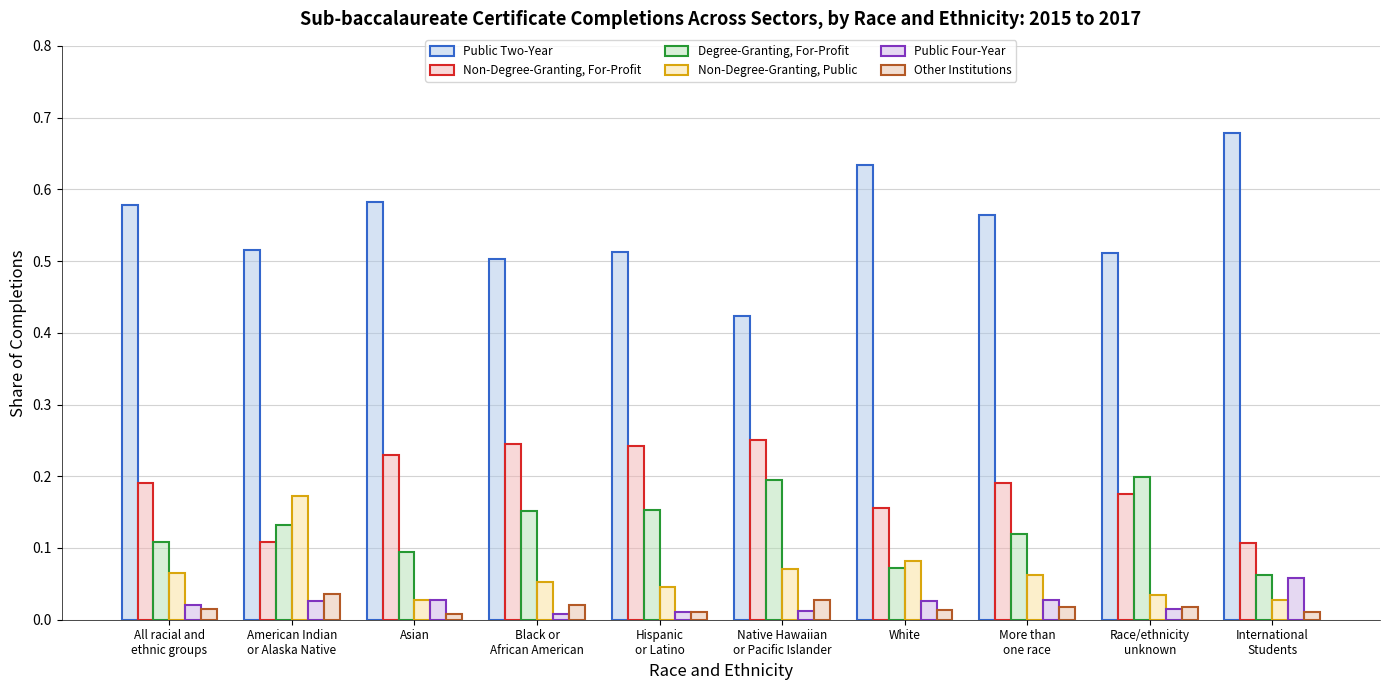

Are the bars horizontal?

No